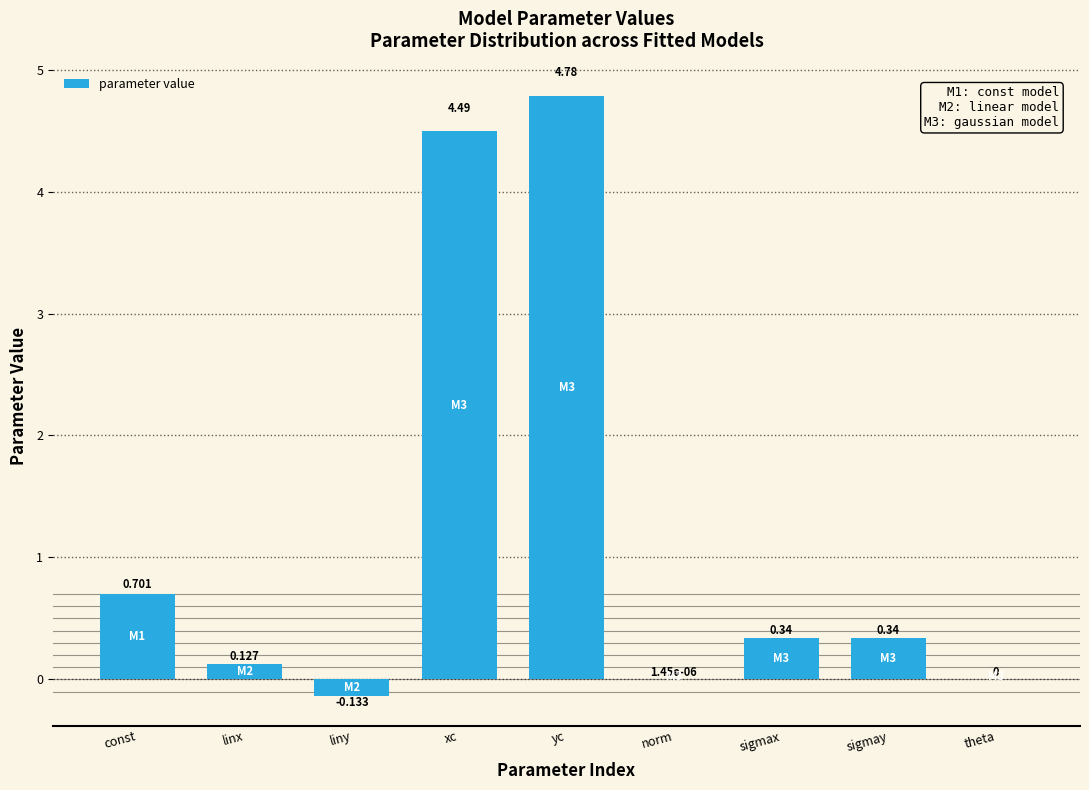

At which label is the value closest to 2?

const